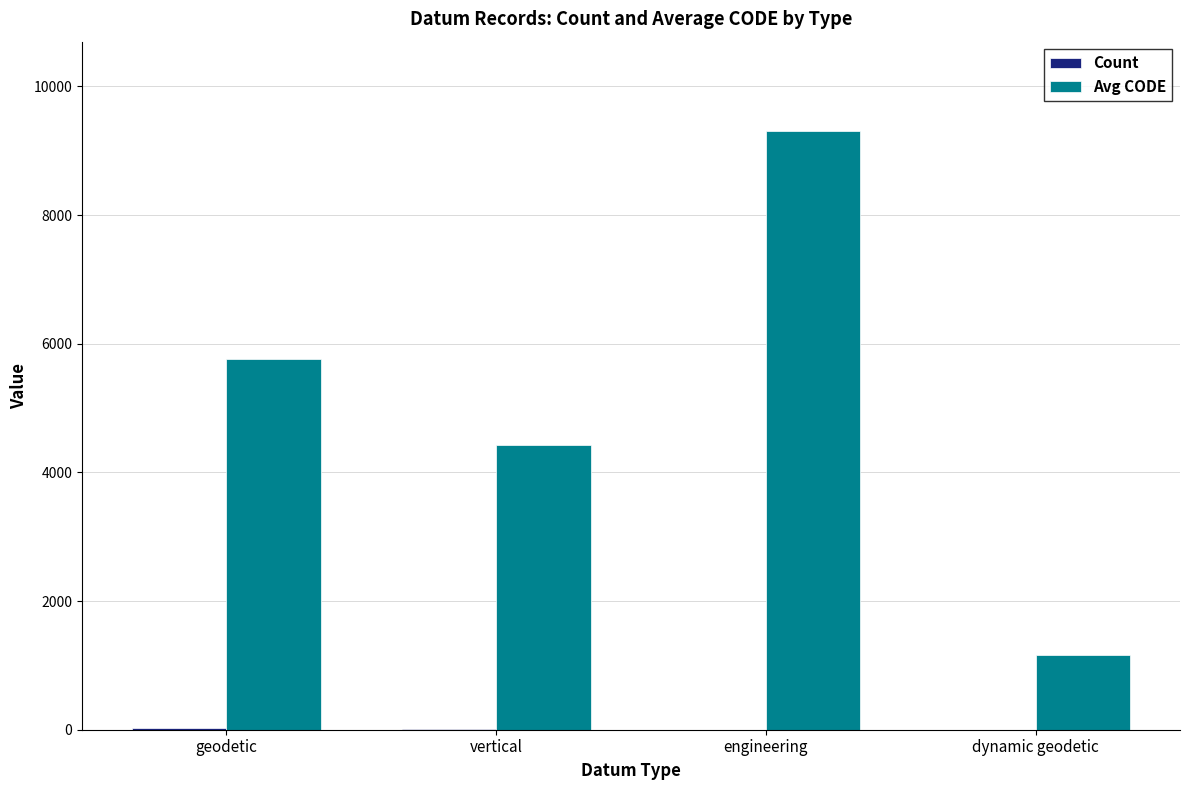

At which label does Avg CODE reach its peak?

engineering